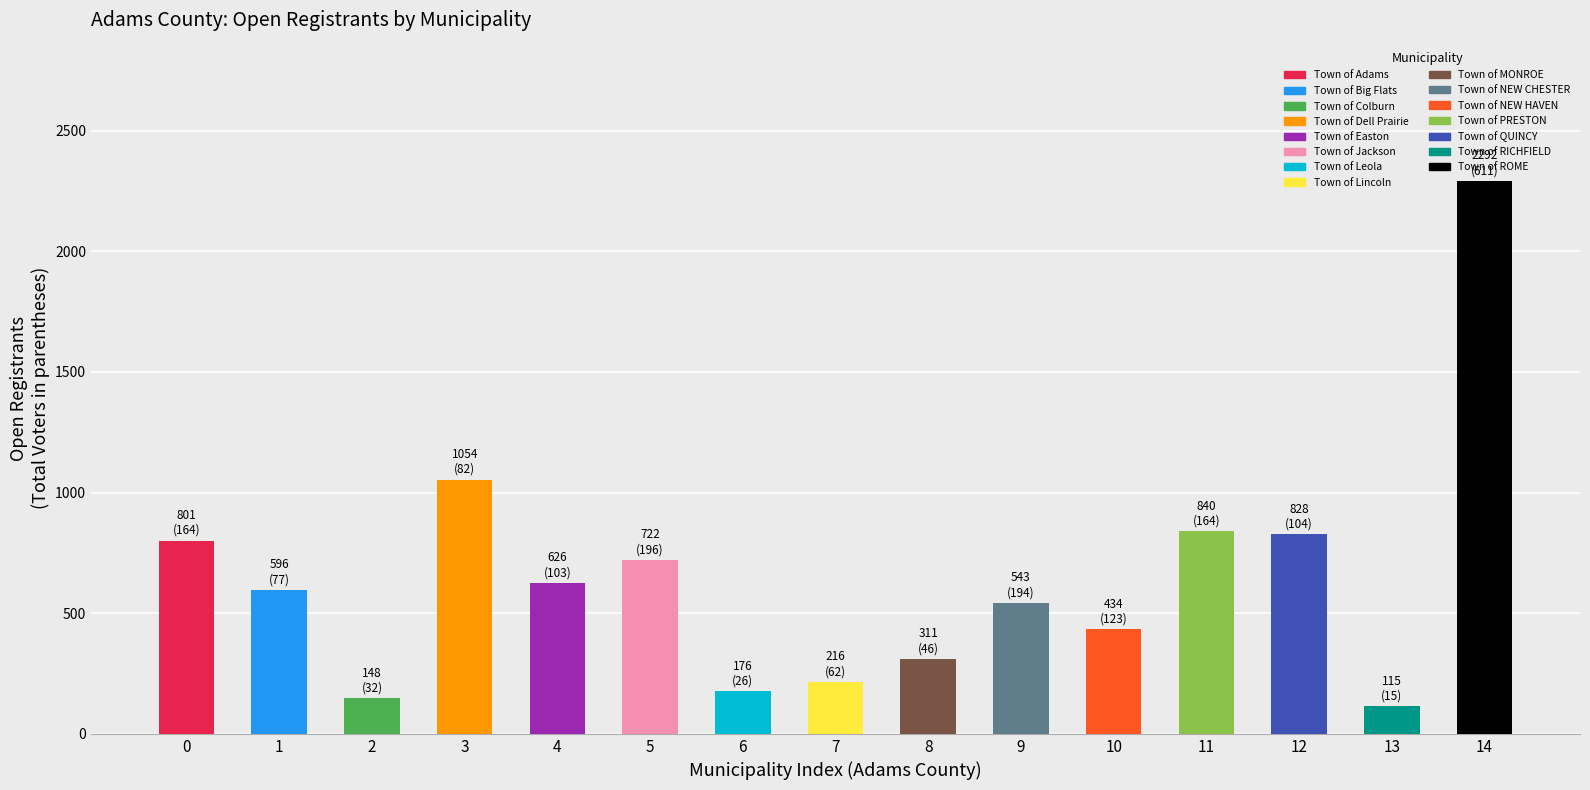

Which label corresponds to the largest value in the chart?

14